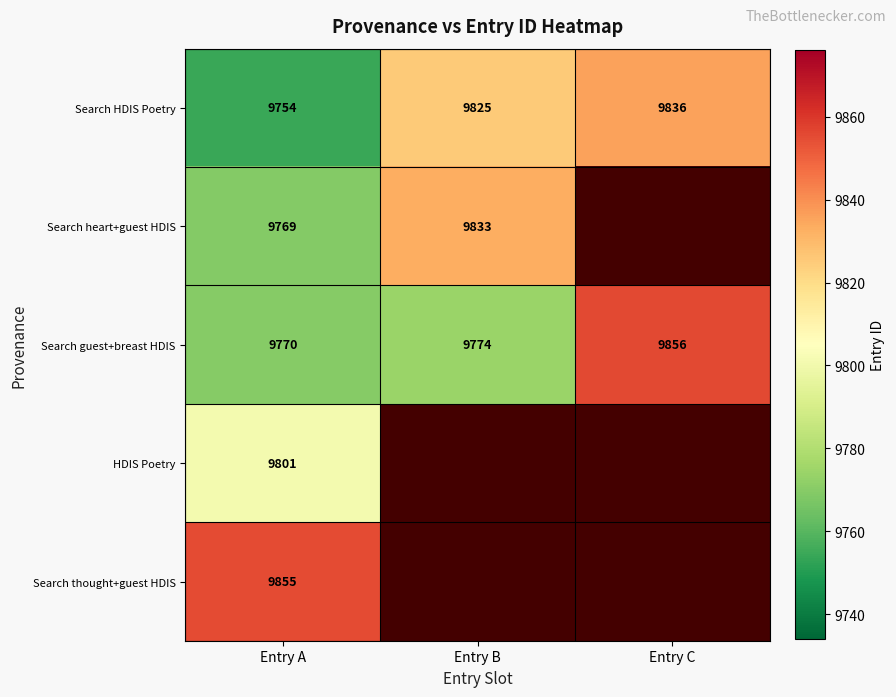

List the labels in order of Search HDIS Poetry value, smallest first.

Entry A, Entry B, Entry C